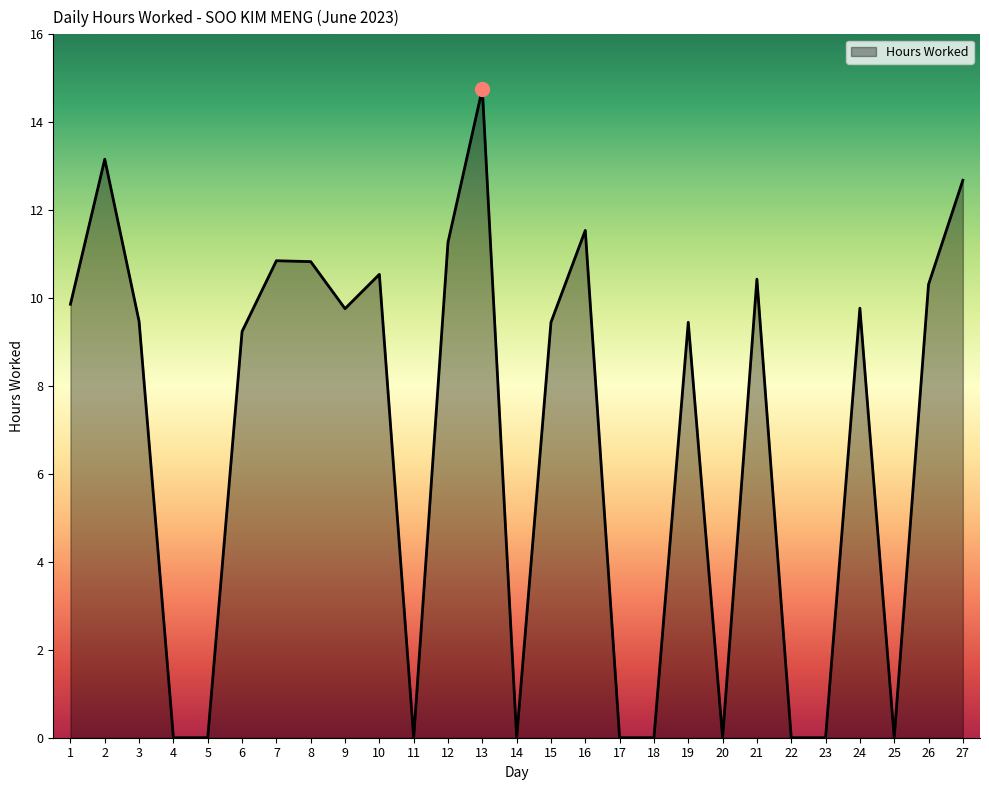

What is the difference between the maximum and minimum values?

14.8